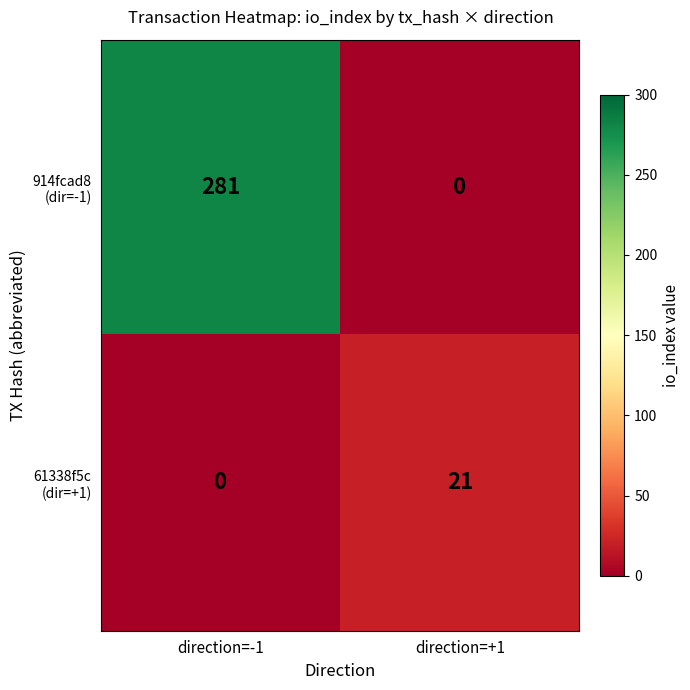

At which category is the sum across all series the highest?

direction=-1